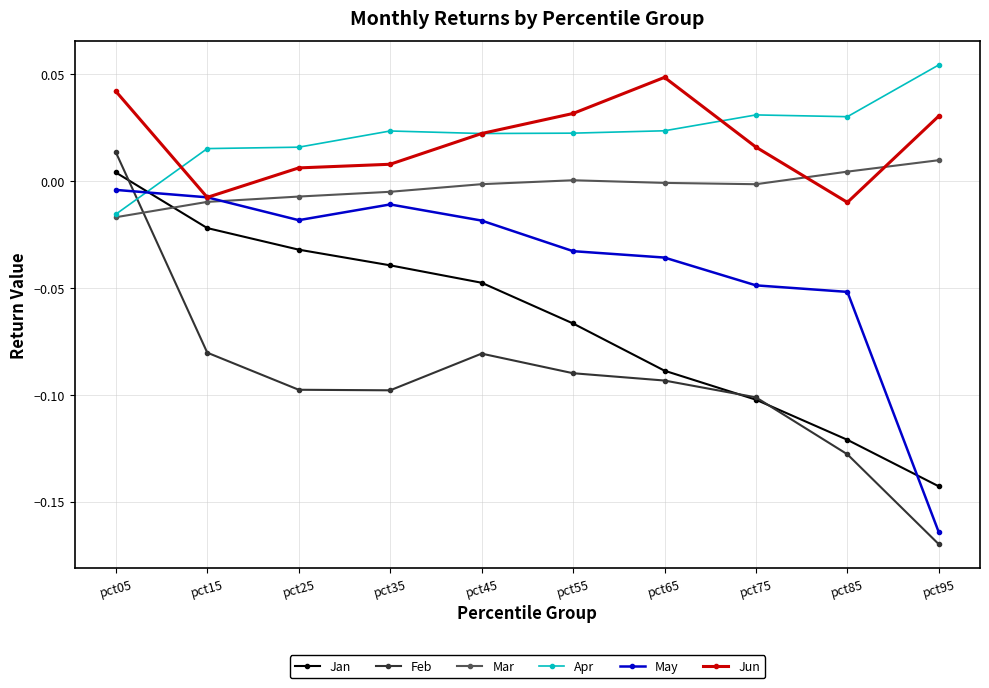

Which series has the widest spread of values?

Feb